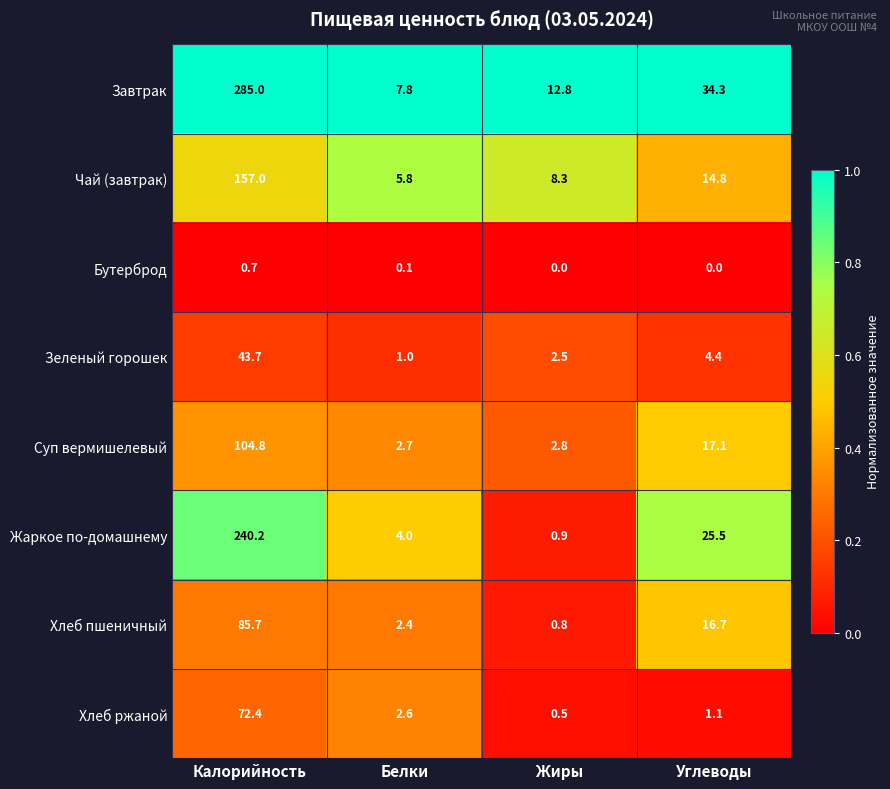

Which series has the largest total across all categories?

Завтрак